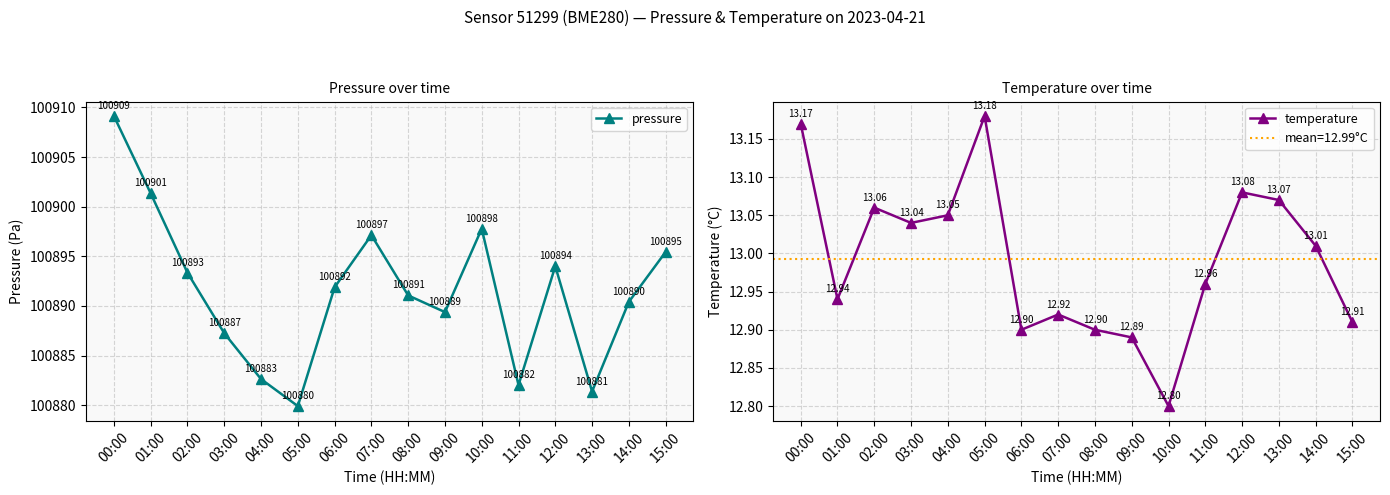

What are all the series names shown in the legend?

pressure, temperature